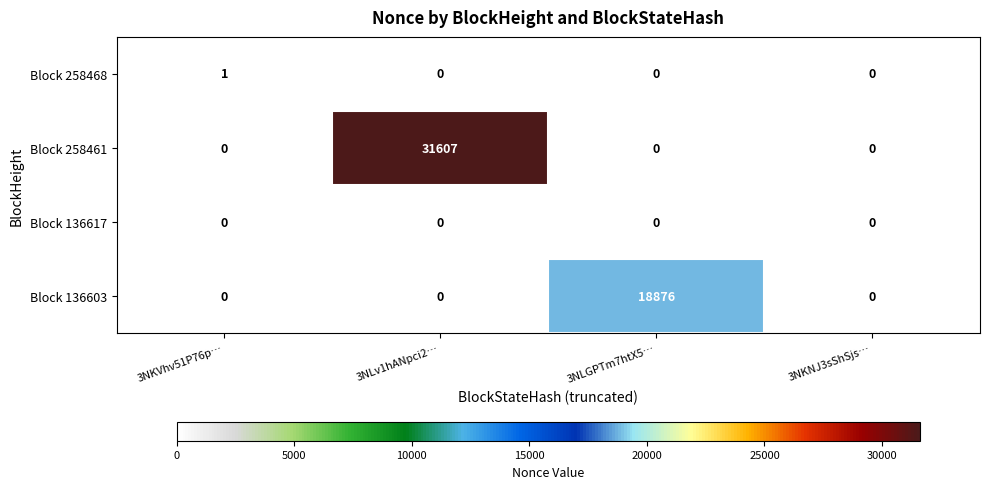

What is the maximum value for Block 136603?

18876